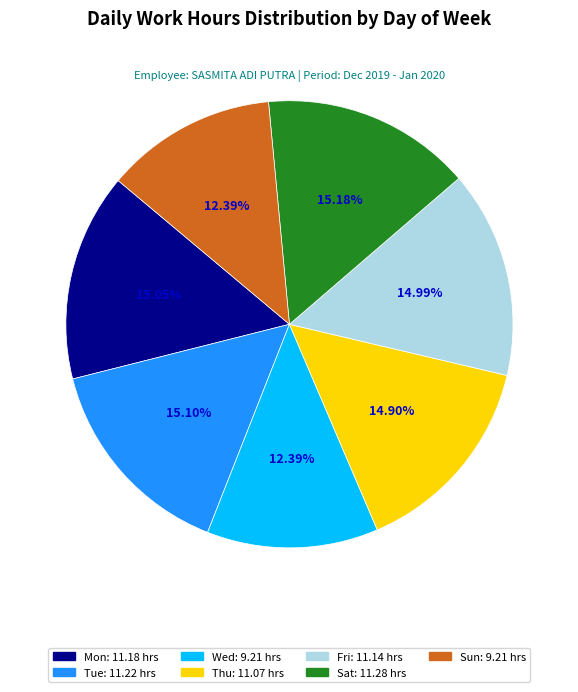

To the nearest percent, what is the combined percentage of Sun and Mon?

27%